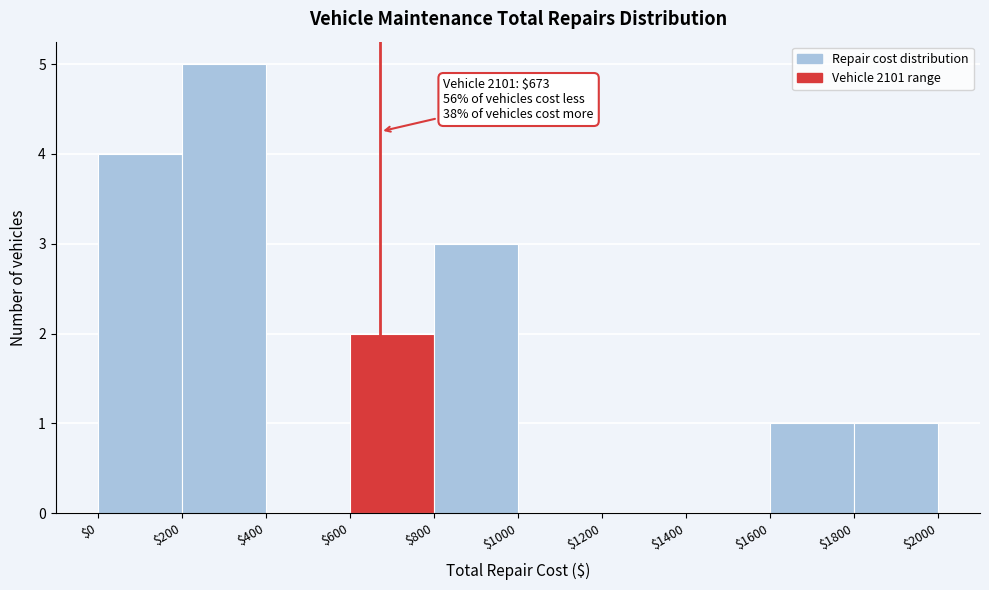

Over which range of the x-axis is the bar tallest?

$200 to $400